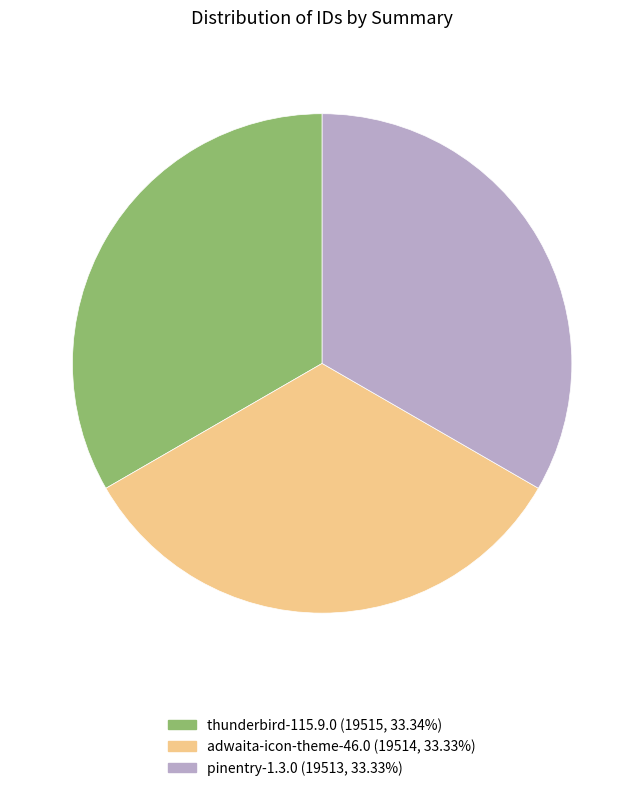

What is the ratio of the value at pinentry-1.3.0 to the value at adwaita-icon-theme-46.0?

1.0